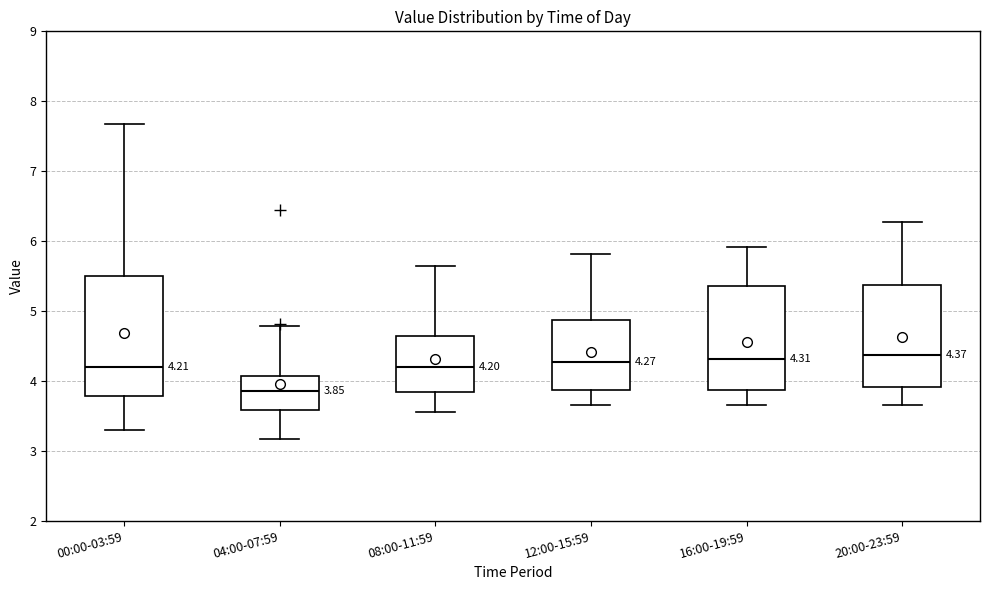

Comparing the boxes themselves (not the whiskers), which one is the tallest?

00:00-03:59